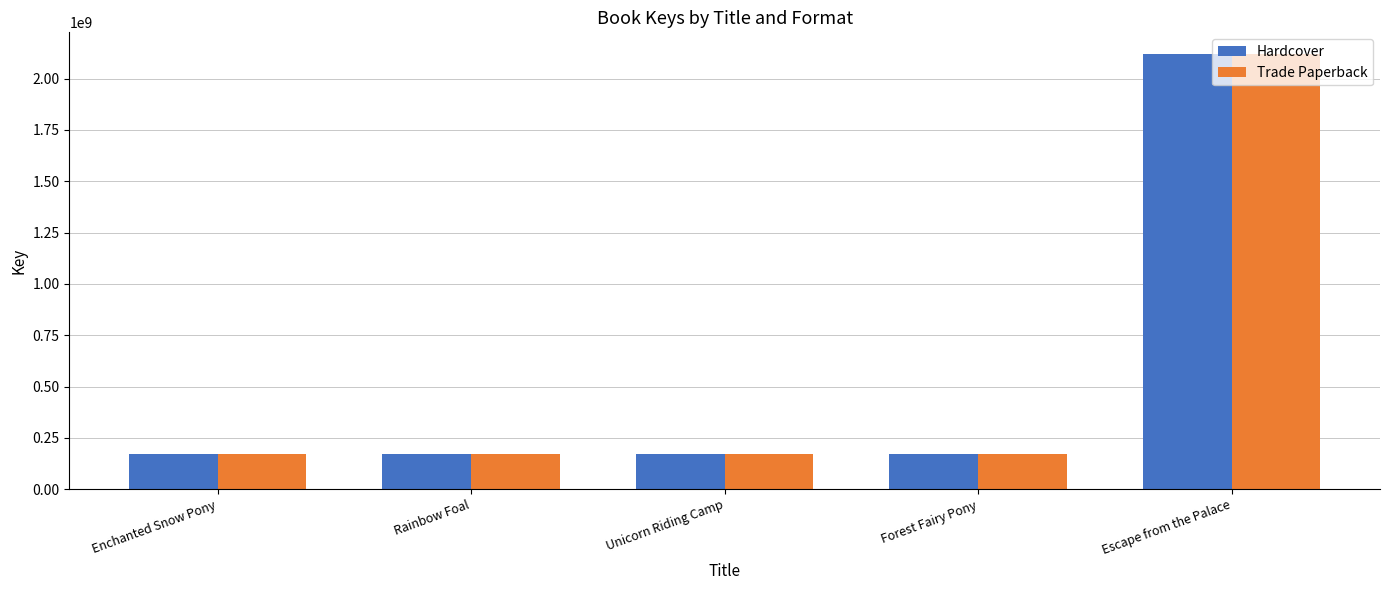

How many data points in Hardcover are less than 170282367?

2